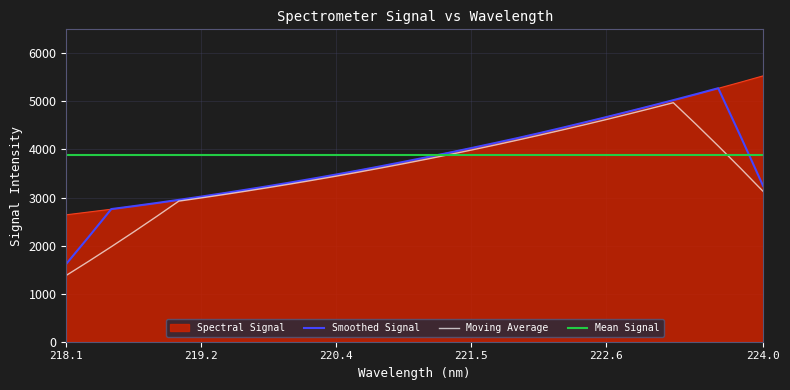

True or false: the data shows 2534.1 at 221.6902.

False